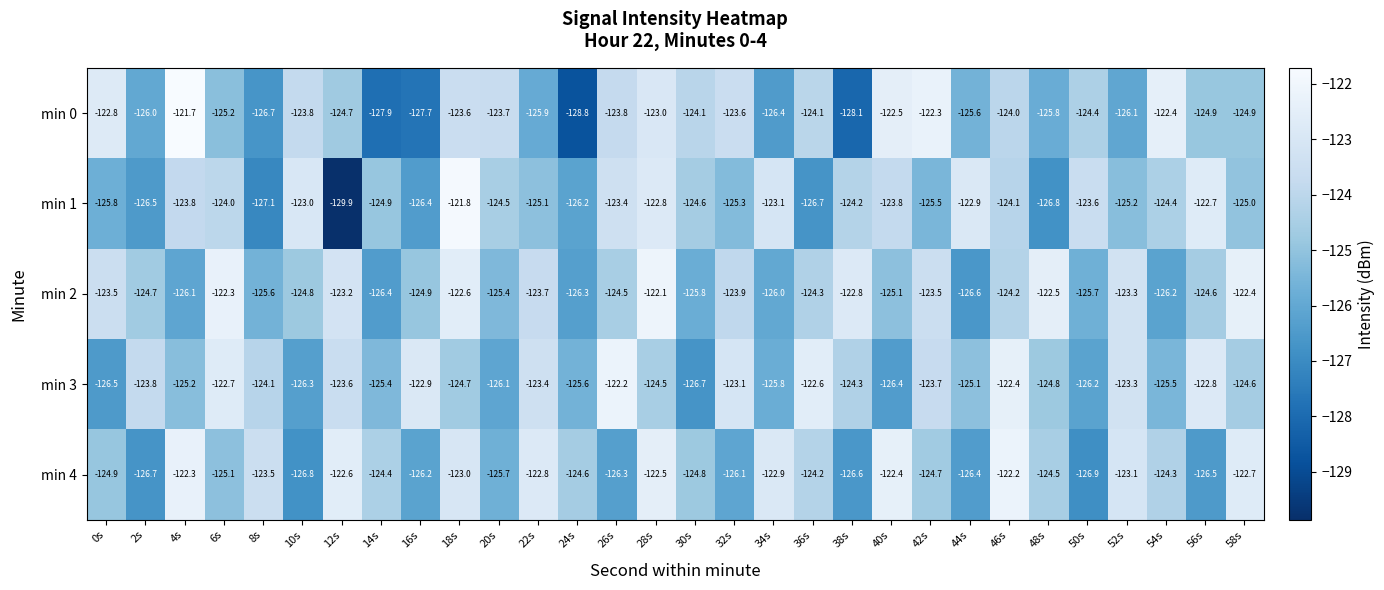

At 24s, list the series in order from smallest to largest.

min 0, min 2, min 1, min 3, min 4